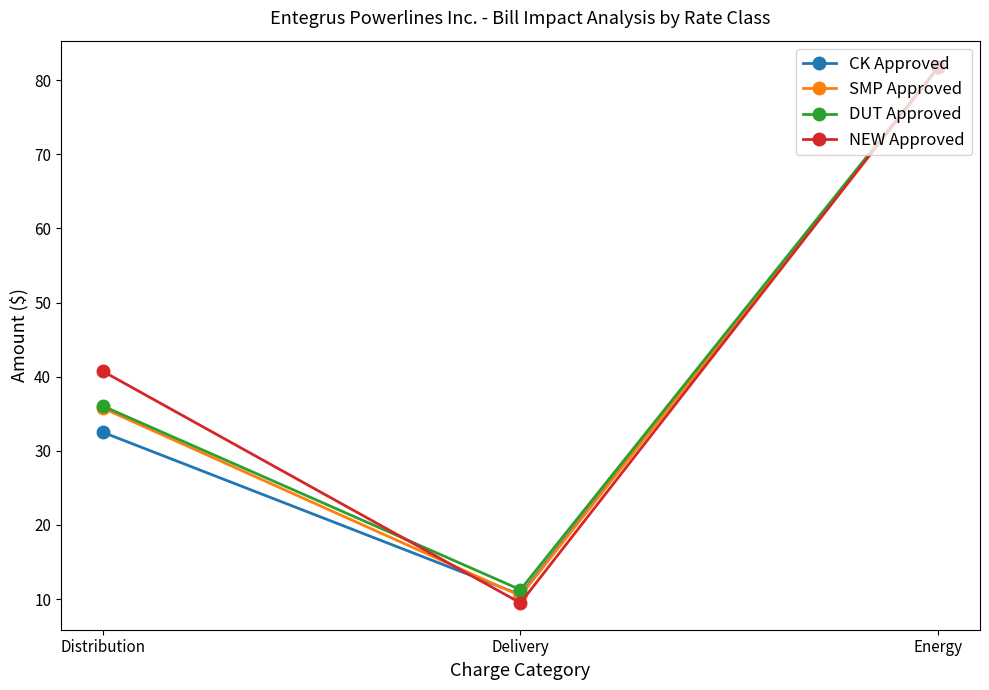

What is the label of the 2nd point from the right?

Delivery